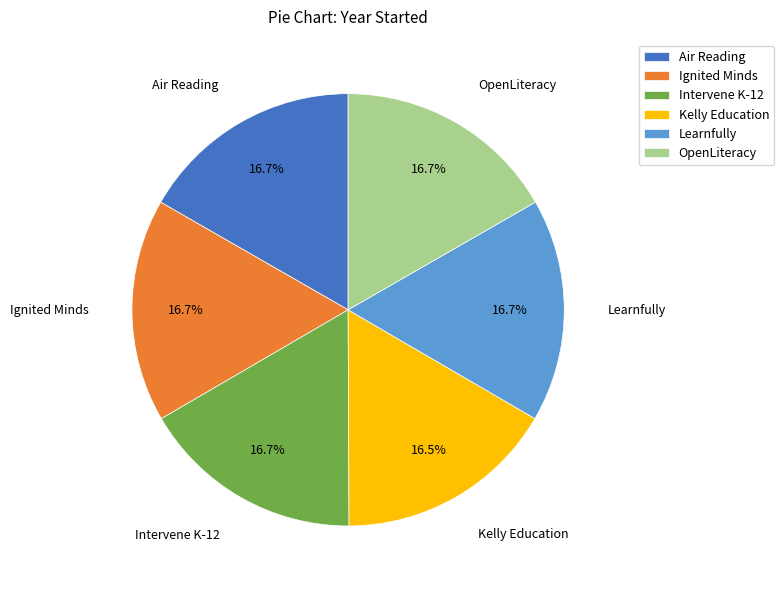

Do Learnfully and Intervene K-12 together represent more than half of the pie?

No